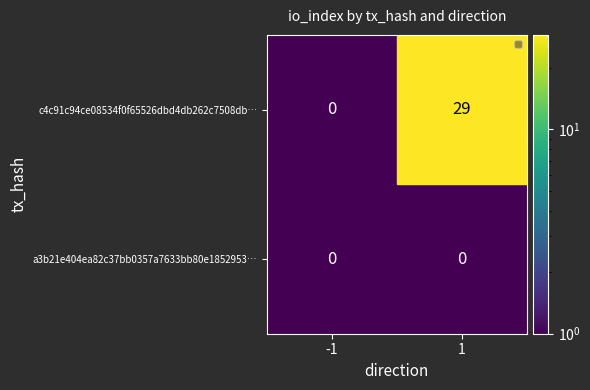

List the series in order of their peak value, highest first.

c4c91c94ce08534f0f65526dbd4db262c7508db…, a3b21e404ea82c37bb0357a7633bb80e1852953…